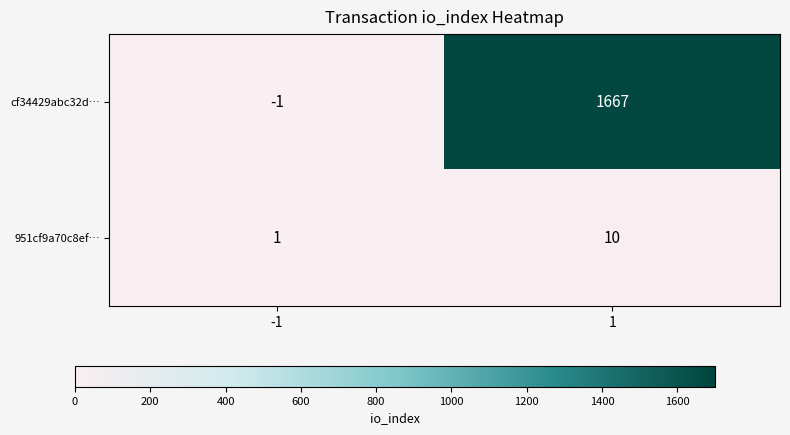

What is the maximum value shown in the chart?

1667